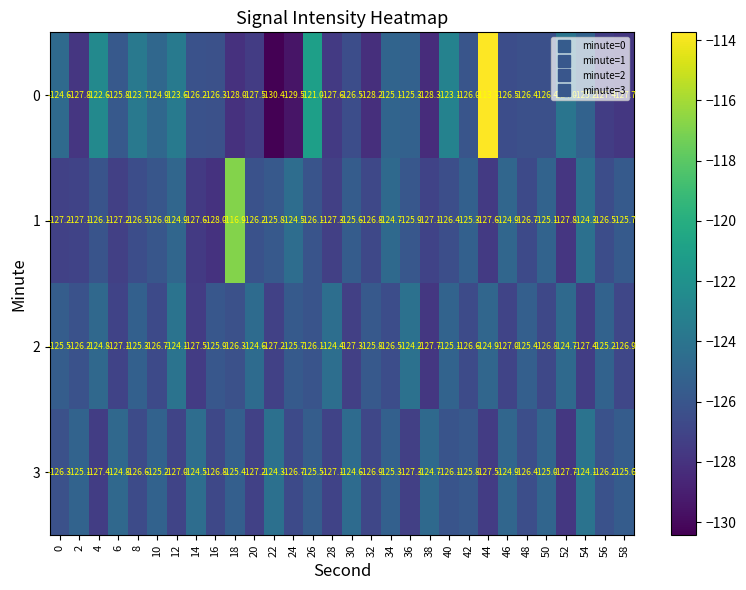

How many categories are shown in the chart?

30